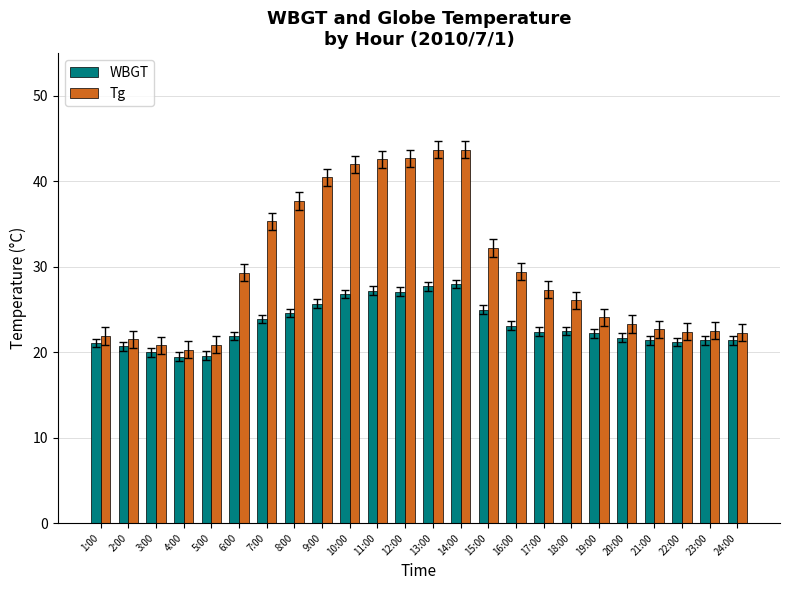

What position from the right is 7:00?

18